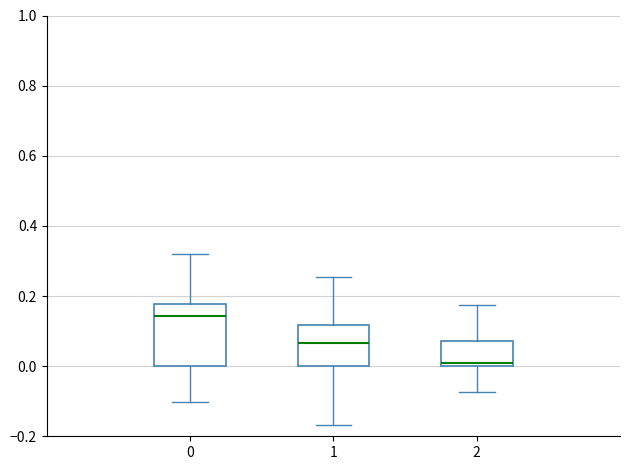

Comparing the boxes themselves (not the whiskers), which one is the tallest?

0